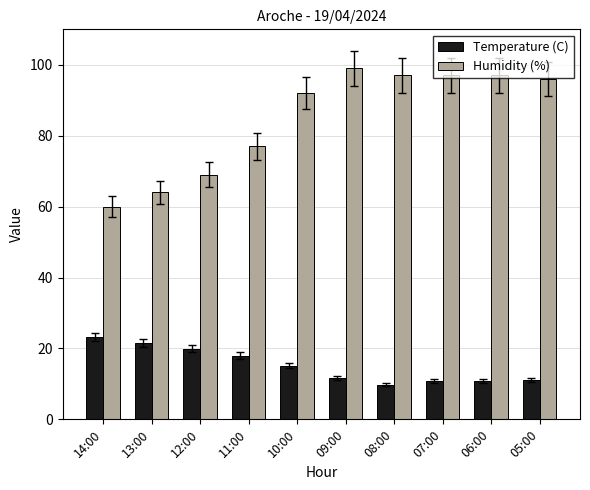

Which series has the widest spread of values?

Humidity (%)